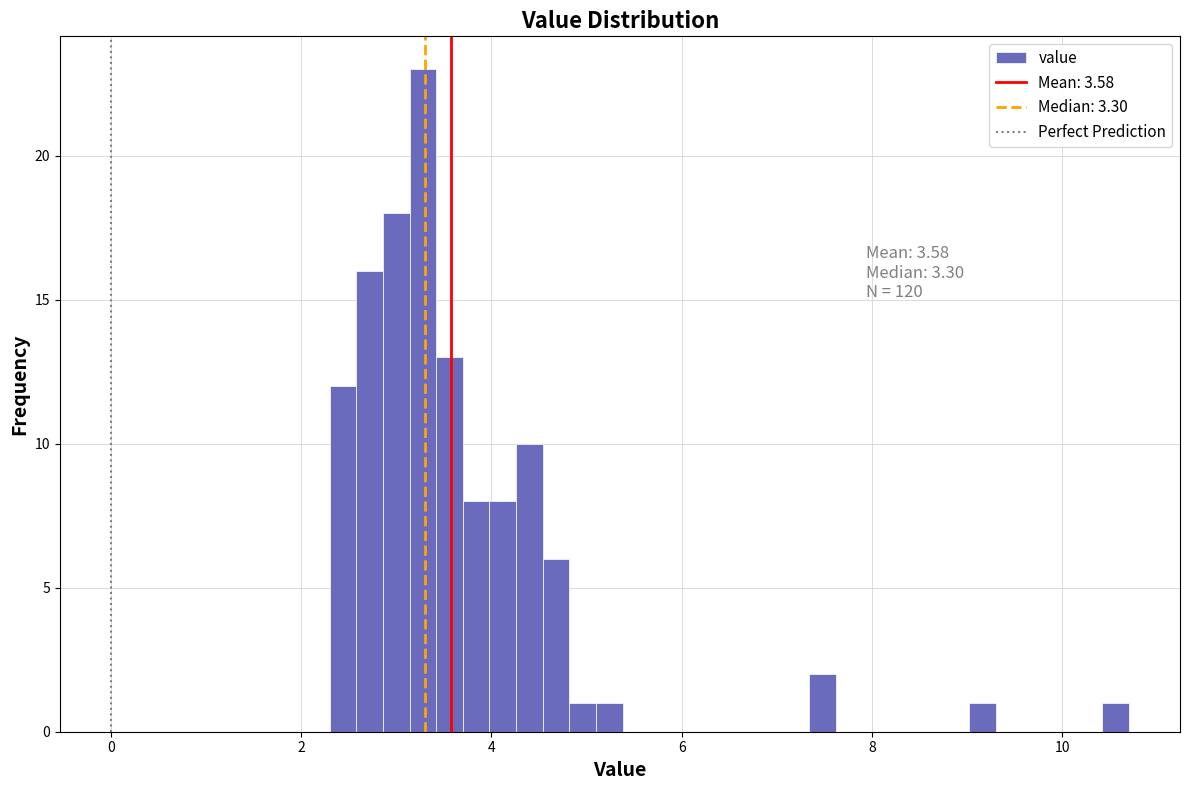

Read against the x-axis, roughly where is the centre of the tallest bar?

3.2